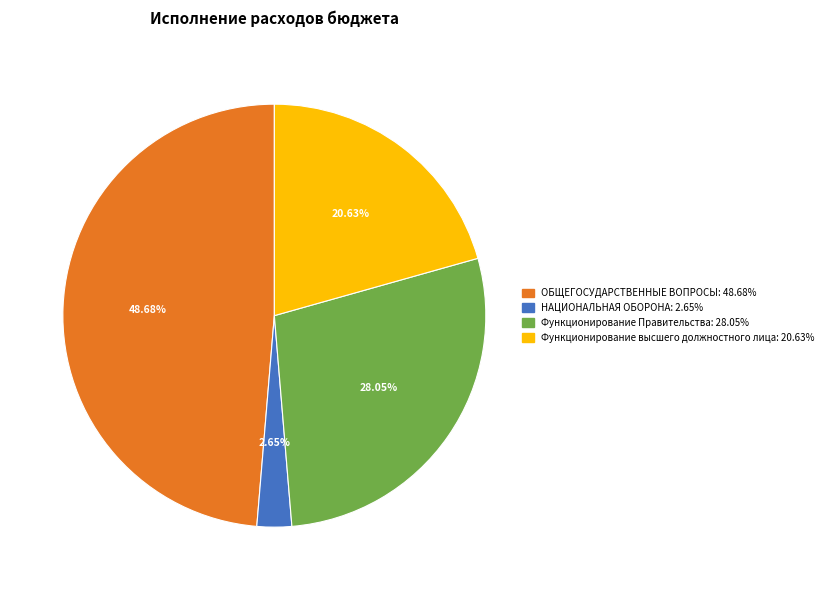

Does any single category account for the majority?

No